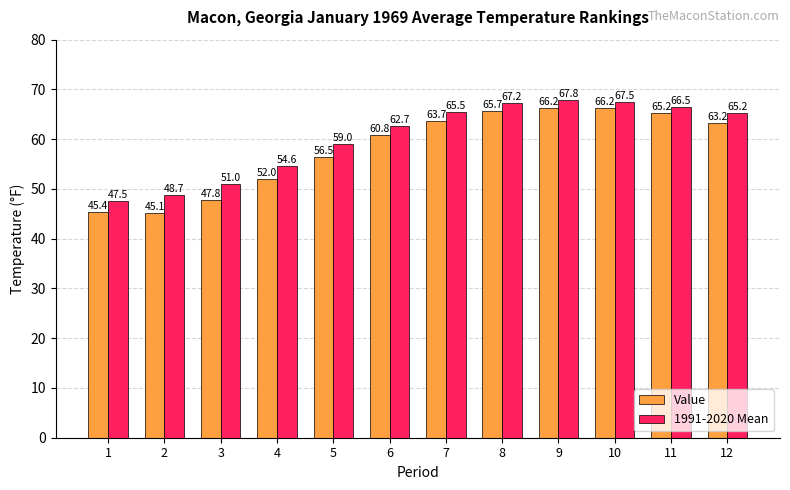

Reading right to left, list all the values displayed in this chart.

Value: 63.2	65.2	66.2	66.2	65.7	63.7	60.8	56.5	52.0	47.8	45.1	45.4
1991-2020 Mean: 65.2	66.5	67.5	67.8	67.2	65.5	62.7	59.0	54.6	51.0	48.7	47.5